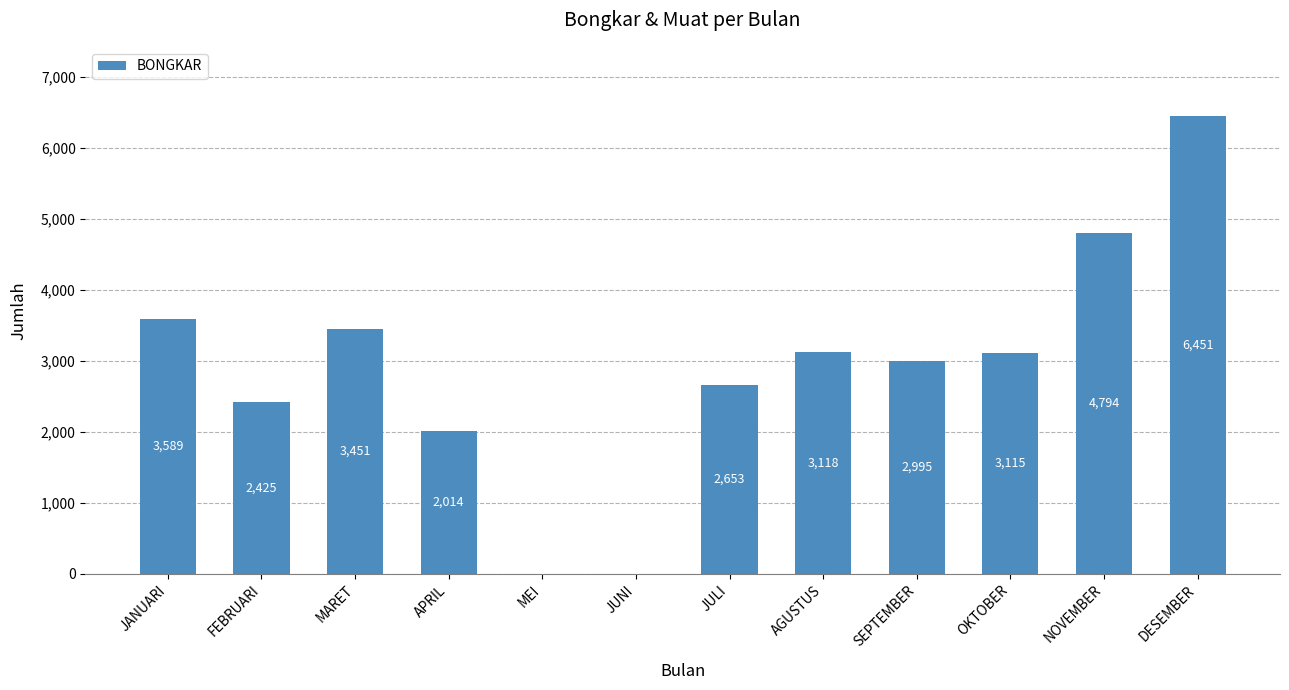

How many values are above zero?

10